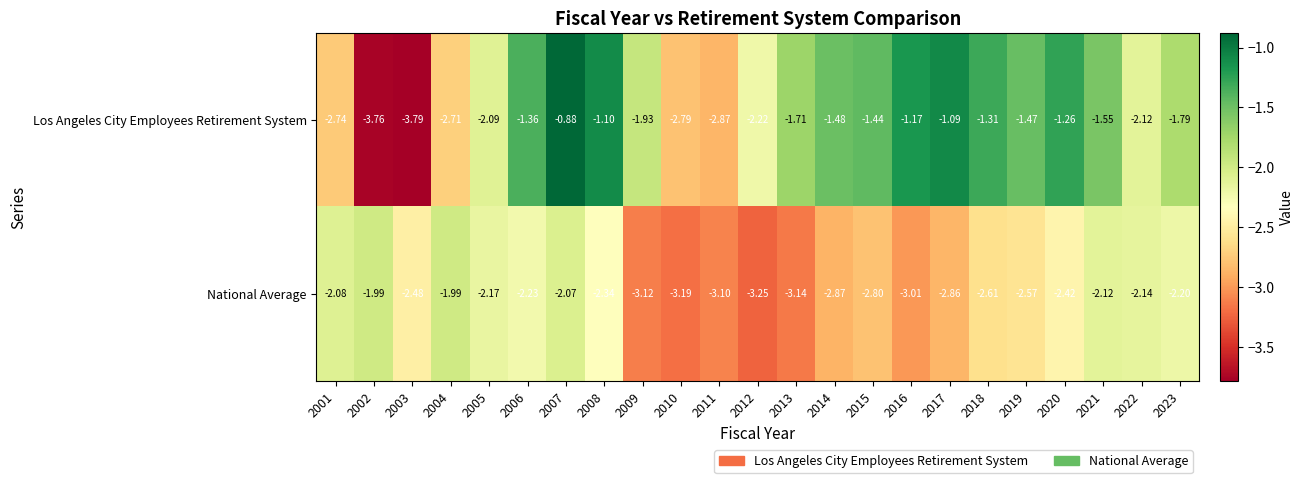

Between 2009 and 2021, which series saw the biggest shift?

National Average